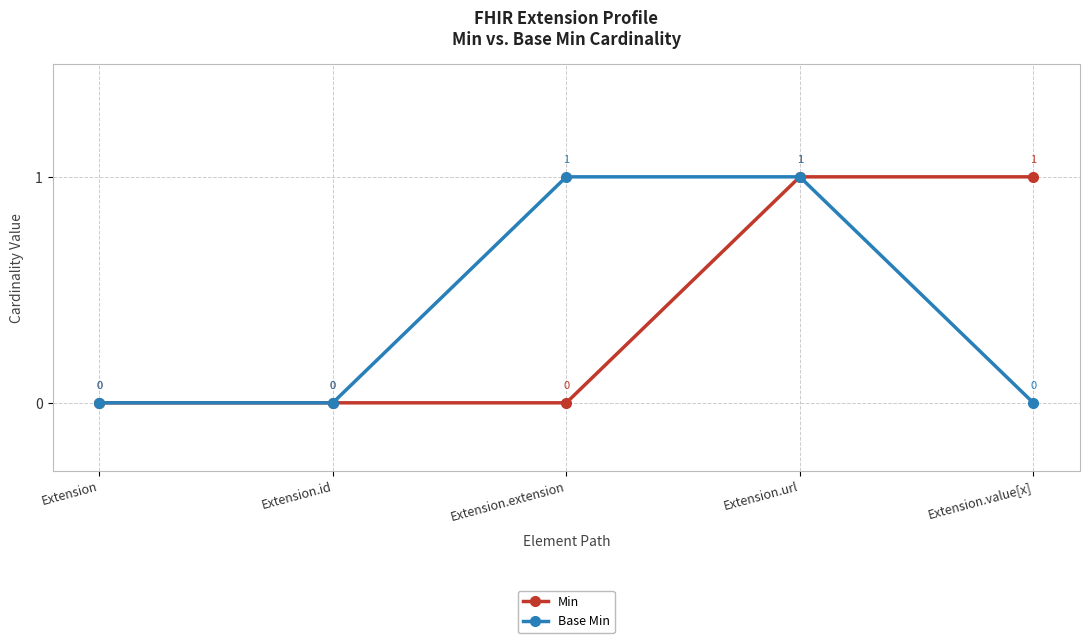

How many lines are shown in the chart?

2